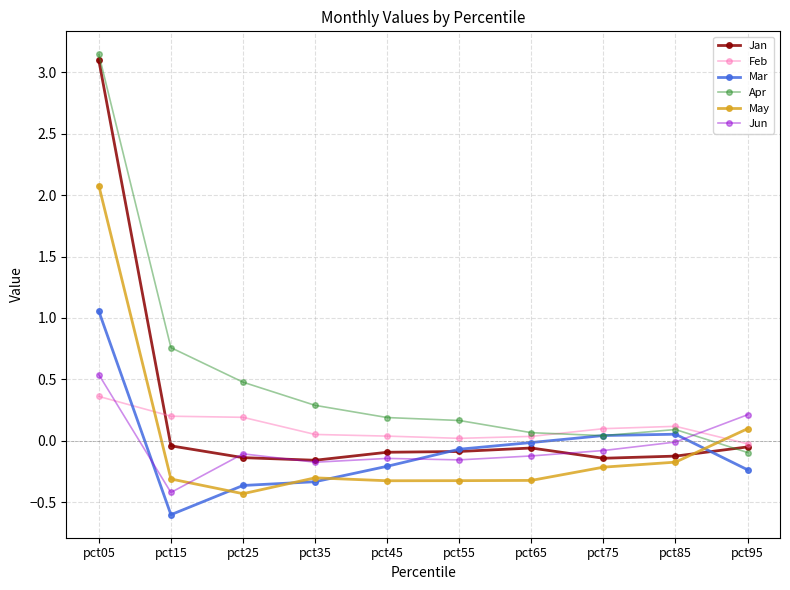

What is the difference between the maximum and minimum values in the Mar series?

1.7